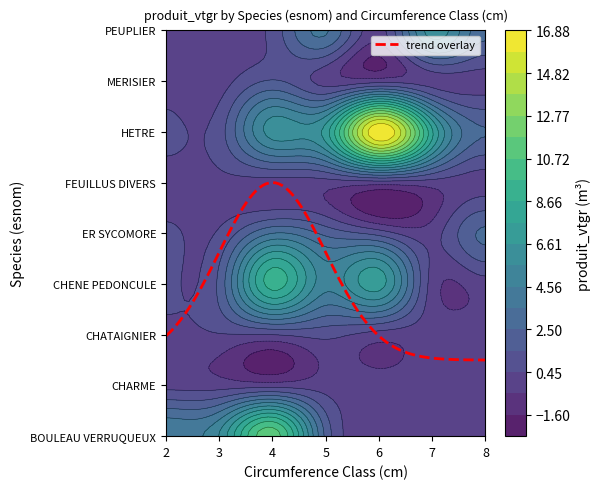

What is the greatest value displayed?

16.9